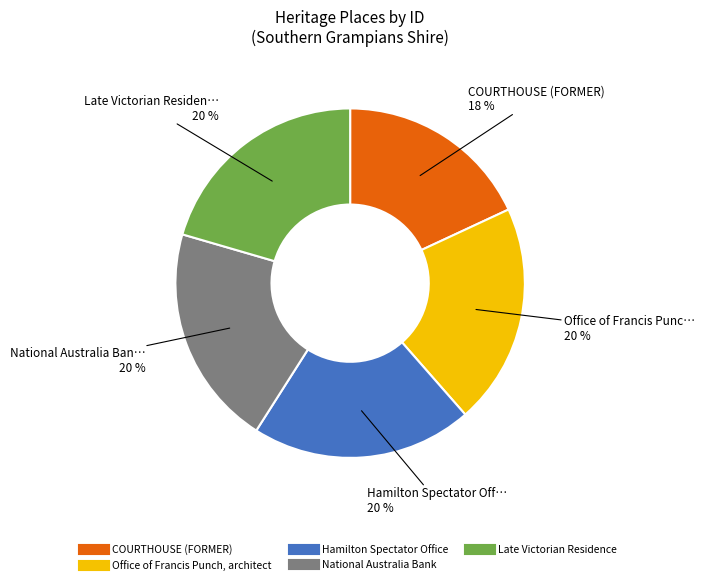

To the nearest percent, what portion does Hamilton Spectator Office represent?

20%